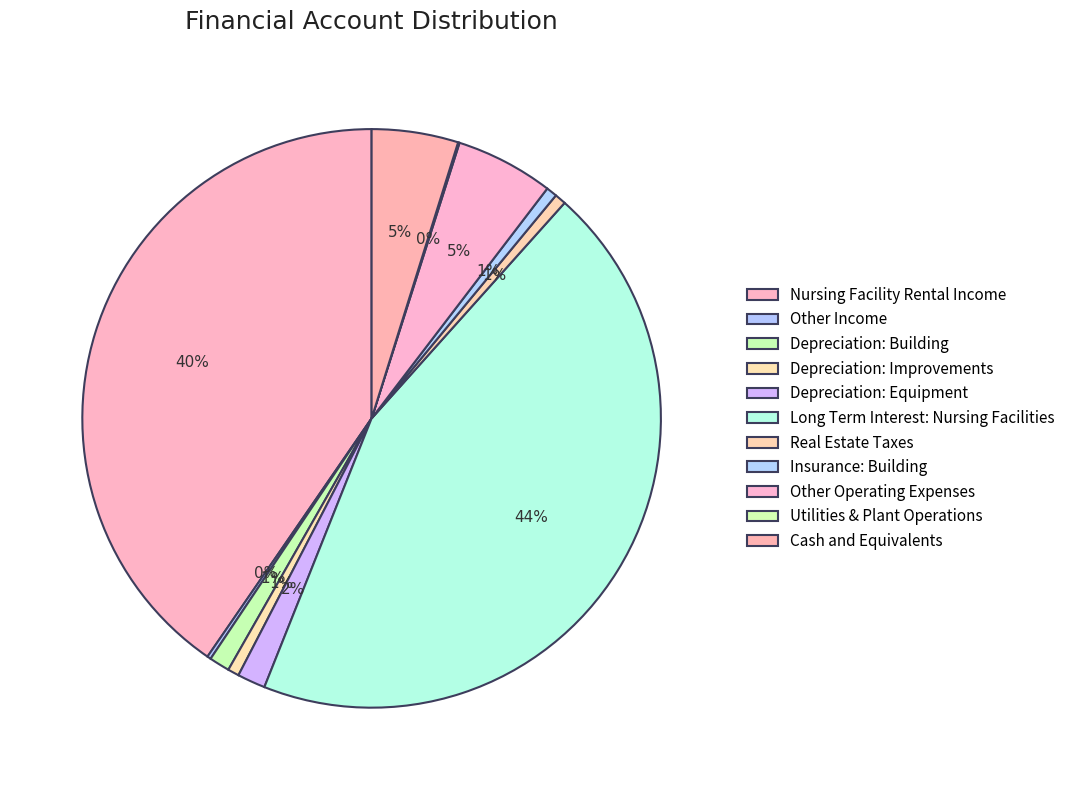

Which slice is the largest?

Long Term Interest: Nursing Facilities